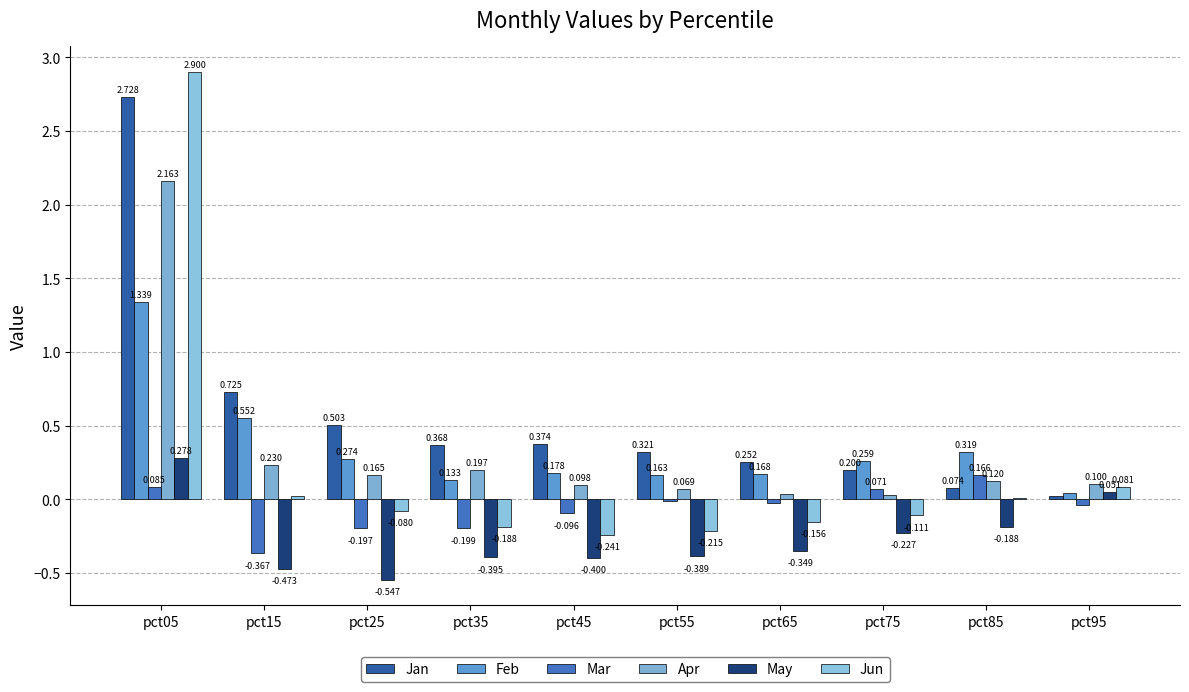

Reading right to left, what are all the values shown in this chart?

Jan: pct95=0.0	pct85=0.1	pct75=0.2	pct65=0.3	pct55=0.3	pct45=0.4	pct35=0.4	pct25=0.5	pct15=0.7	pct05=2.7
Feb: pct95=0.0	pct85=0.3	pct75=0.3	pct65=0.2	pct55=0.2	pct45=0.2	pct35=0.1	pct25=0.3	pct15=0.6	pct05=1.3
Mar: pct95=-0.0	pct85=0.2	pct75=0.1	pct65=-0.0	pct55=-0.0	pct45=-0.1	pct35=-0.2	pct25=-0.2	pct15=-0.4	pct05=0.1
Apr: pct95=0.1	pct85=0.1	pct75=0.0	pct65=0.0	pct55=0.1	pct45=0.1	pct35=0.2	pct25=0.2	pct15=0.2	pct05=2.2
May: pct95=0.1	pct85=-0.2	pct75=-0.2	pct65=-0.3	pct55=-0.4	pct45=-0.4	pct35=-0.4	pct25=-0.5	pct15=-0.5	pct05=0.3
Jun: pct95=0.1	pct85=0.0	pct75=-0.1	pct65=-0.2	pct55=-0.2	pct45=-0.2	pct35=-0.2	pct25=-0.1	pct15=0.0	pct05=2.9